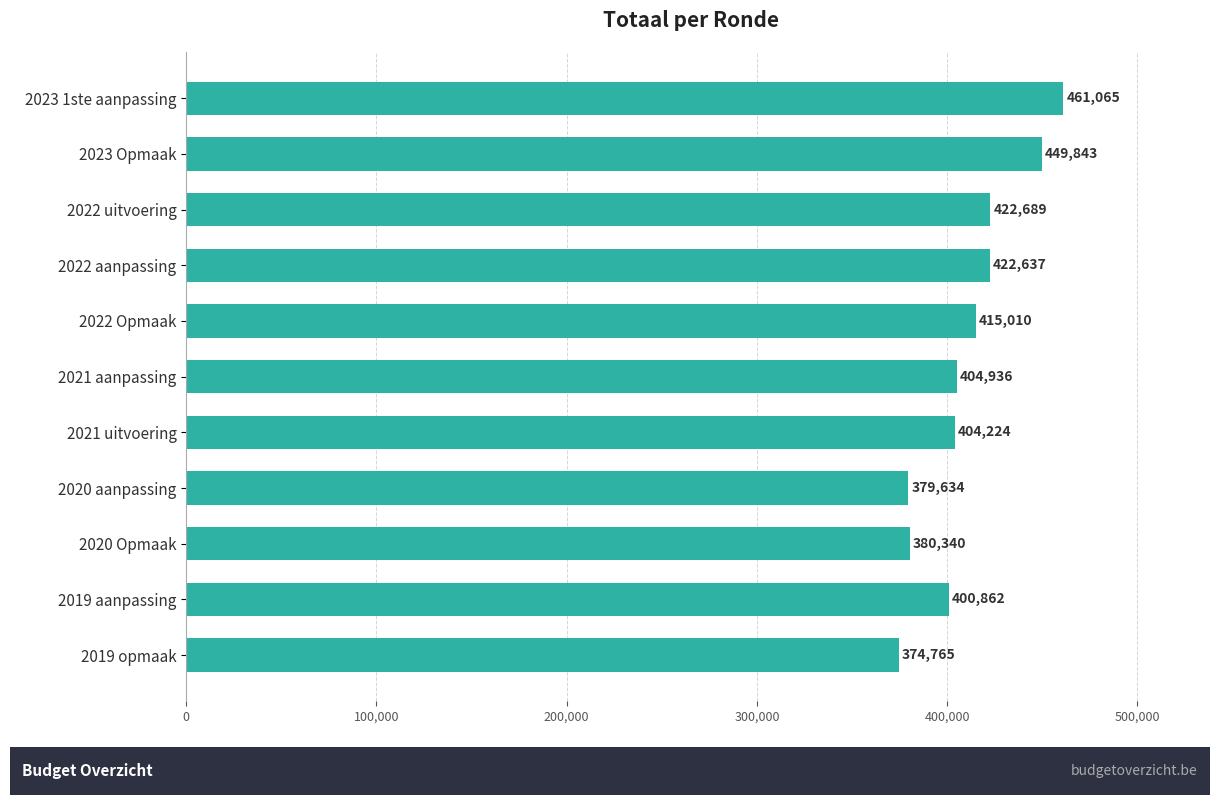

What is the average value?

410546